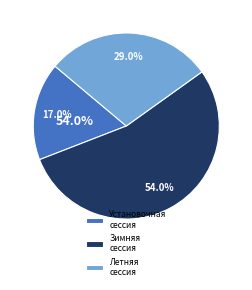

True or false: Зимняя сессия accounts for 42% of the total.

False